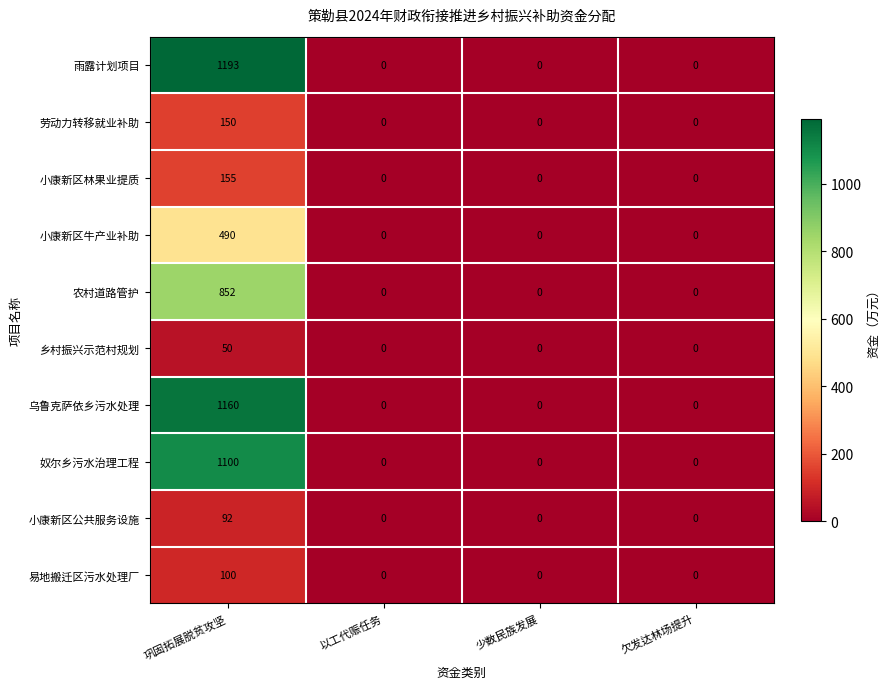

How many distinct data groups are displayed?

10